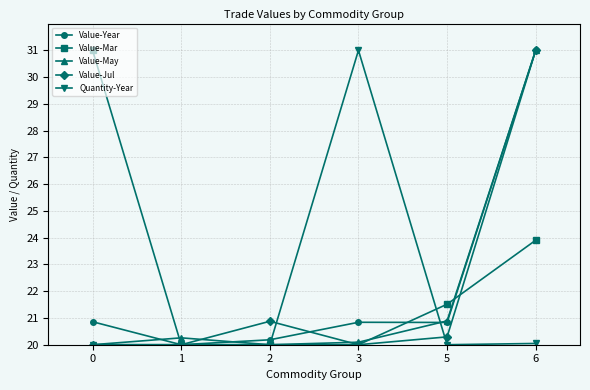

True or false: Quantity-Year has more than 2 interior local peaks.

False